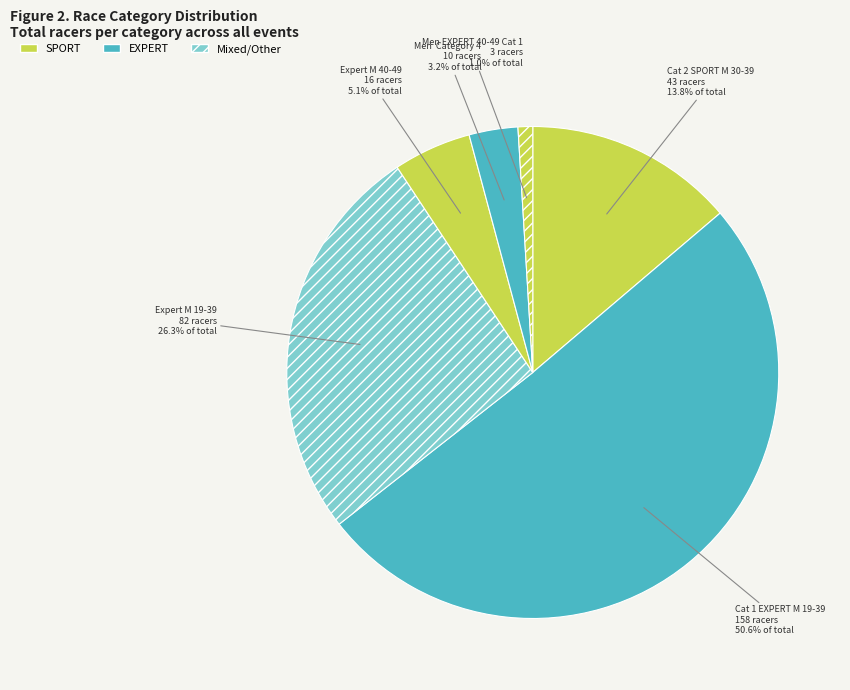

Is the sum of Cat 2 SPORT M 30-39 and Expert M 19-39 greater than half?

No